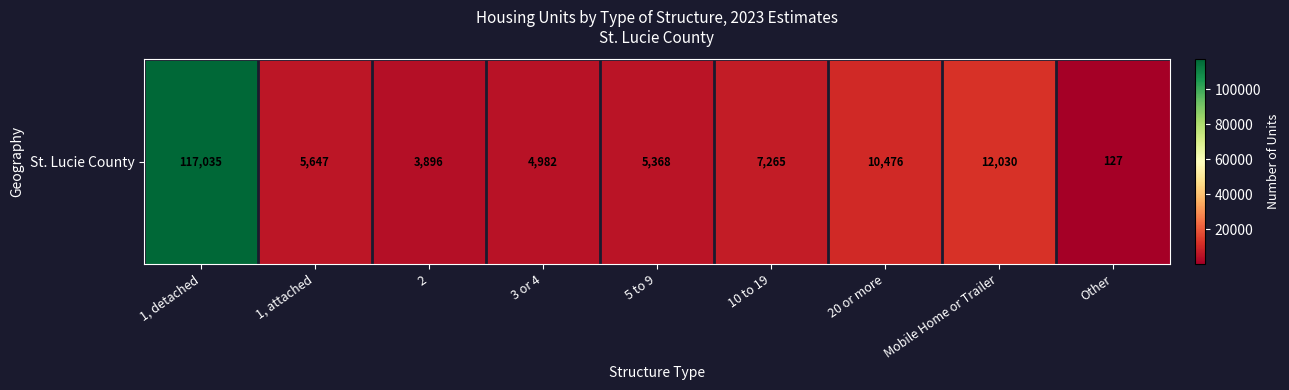

What is the change in value from 1, detached to 10 to 19?

-109770